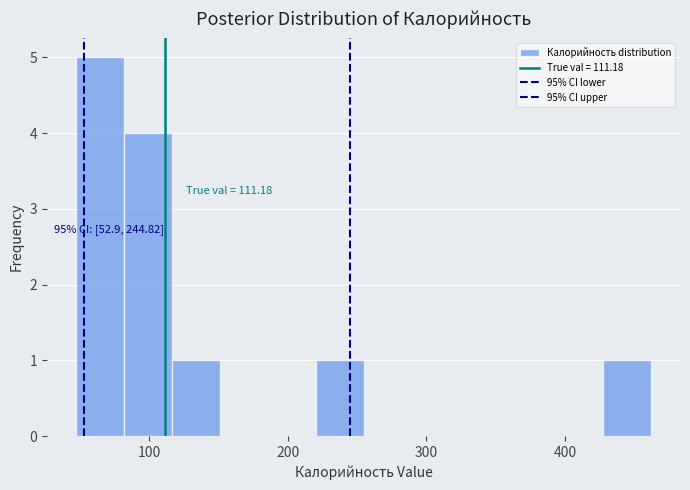

Around what value on the x-axis is the tallest bar? Give the approximate position of its centre, as read against the axis.

60